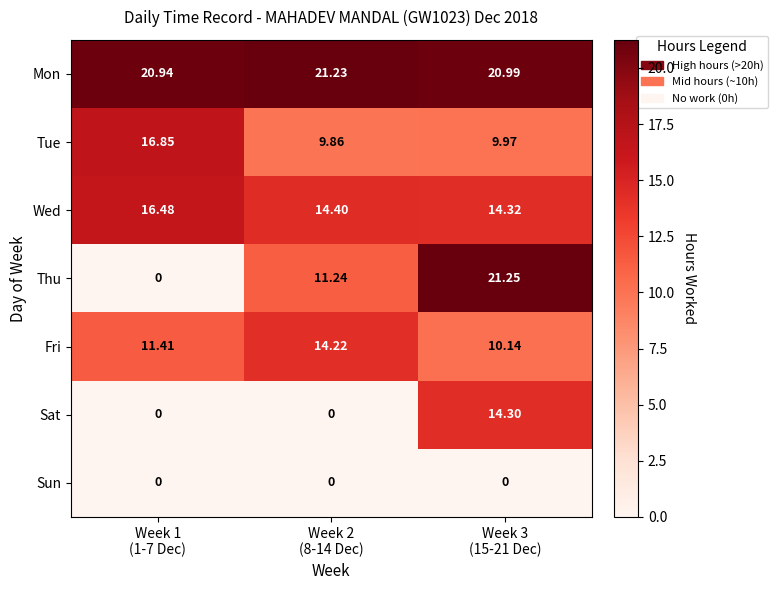

Which series has the largest total across all categories?

Mon